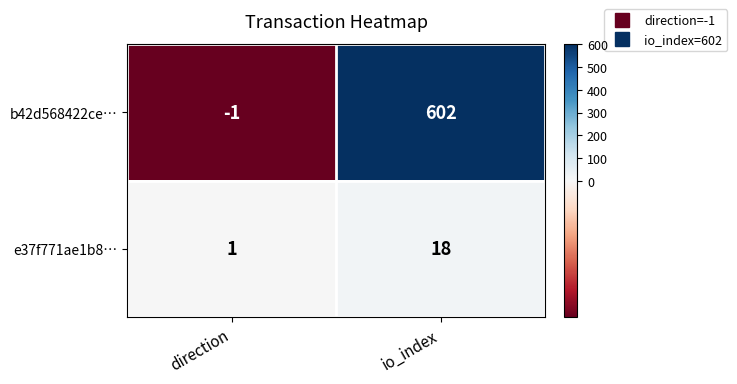

The value of b42d568422ce… at io_index is 965. True or false?

False